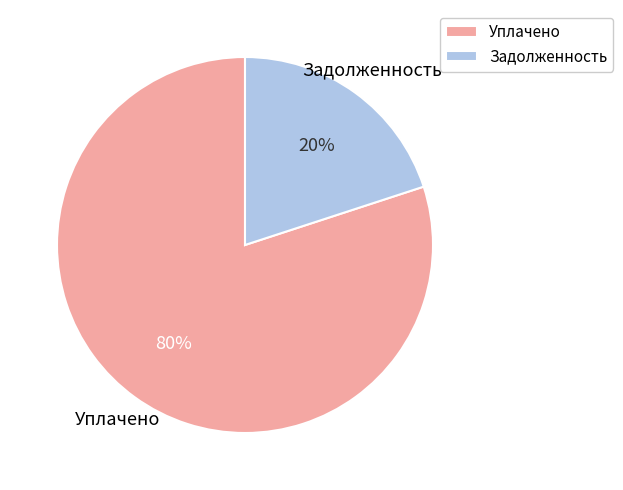

Between Задолженность and Уплачено, which is larger?

Уплачено